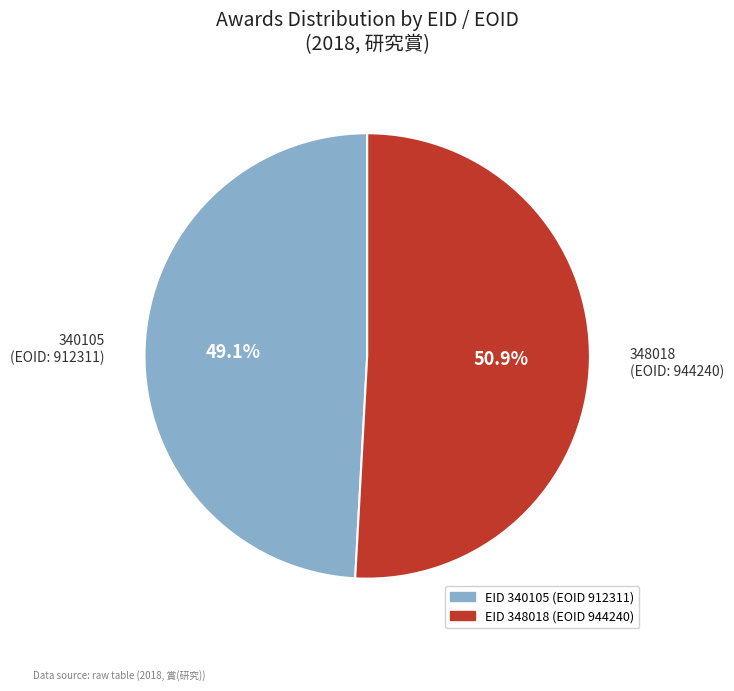

Is there a majority slice in this chart?

Yes